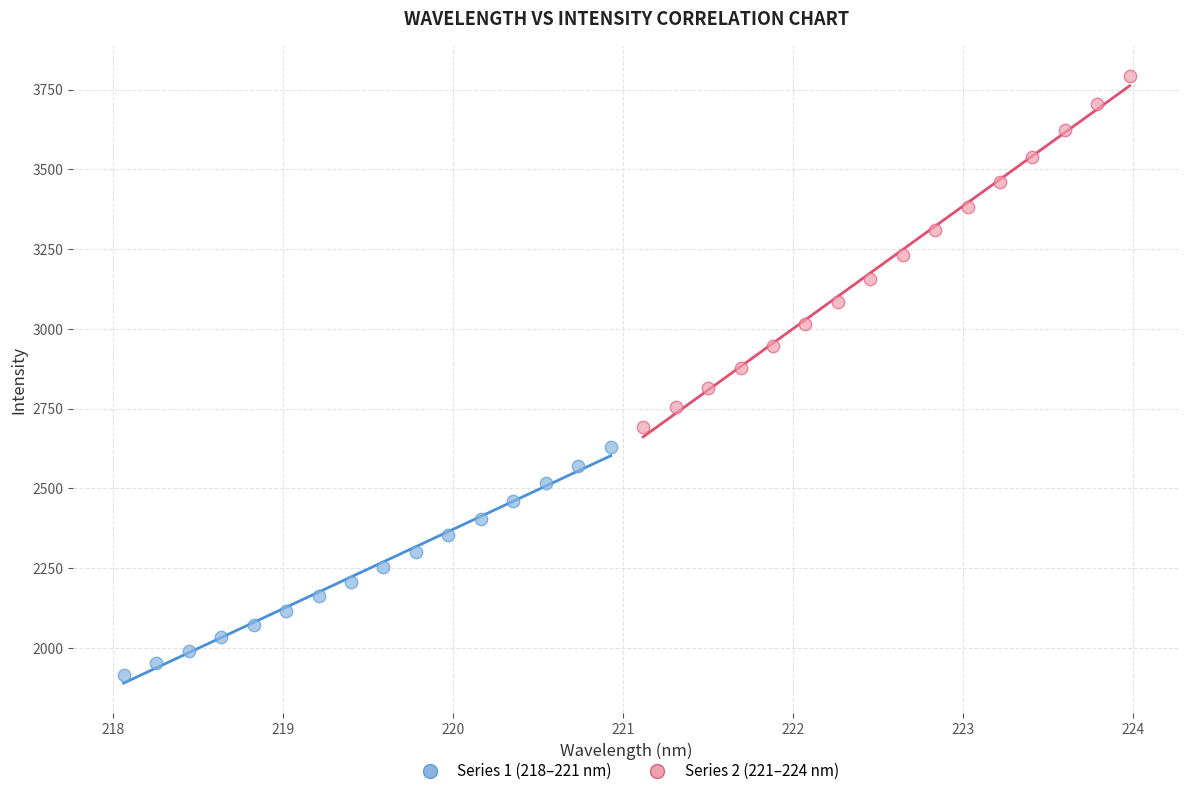

Which series contains the highest Y value?

Series 2 (221–224 nm)